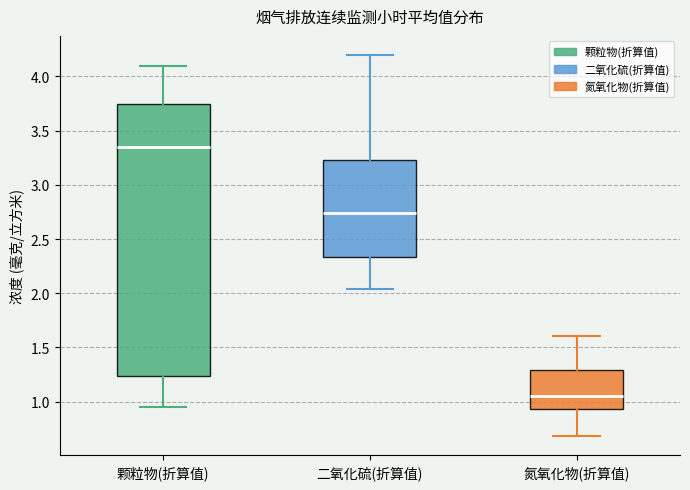

Which box has the lowest median line?

氮氧化物(折算值)